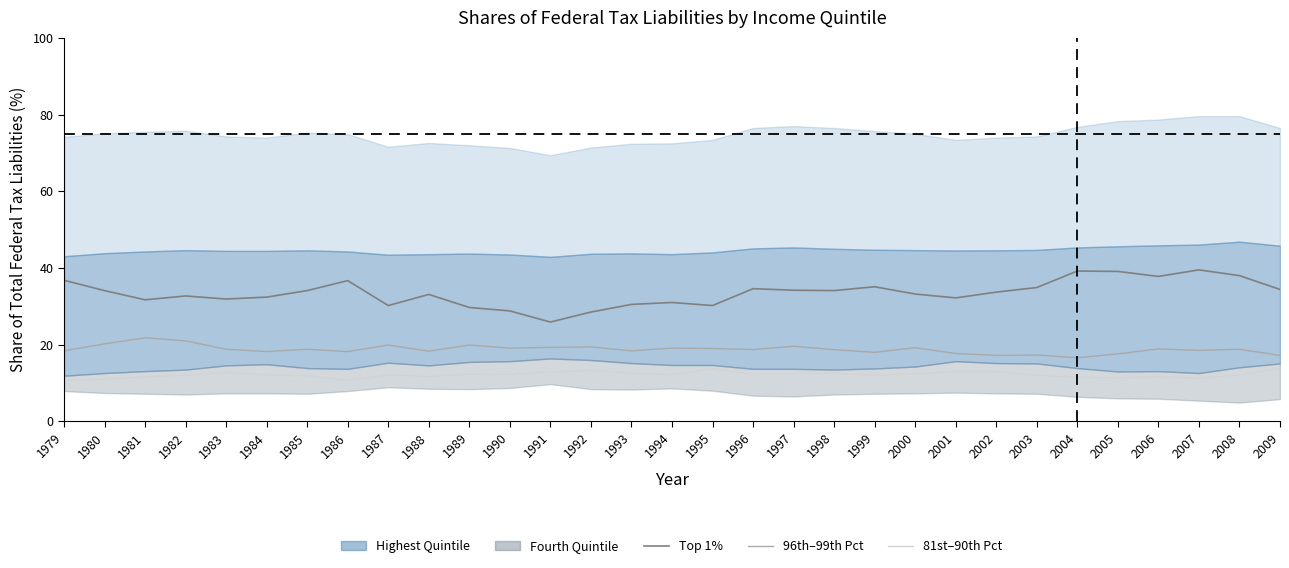

The 81st–90th Percentiles series shows 13.0 at 2002. True or false?

True